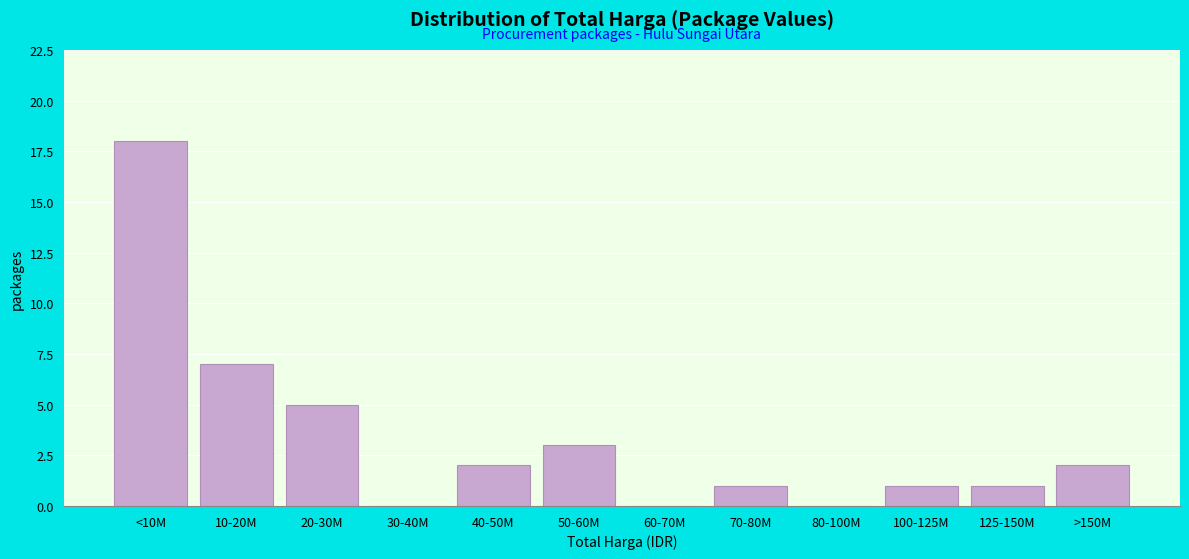

Reading left to right, extract all data points from this chart.

<10M=18	10-20M=7	20-30M=5	30-40M=0	40-50M=2	50-60M=3	60-70M=0	70-80M=1	80-100M=0	100-125M=1	125-150M=1	>150M=2